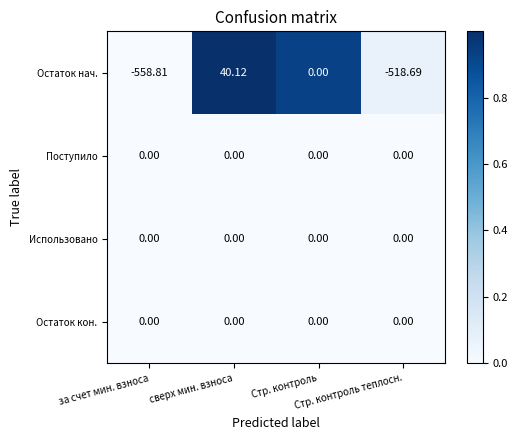

Which series has the largest range (max minus min)?

Остаток нач.